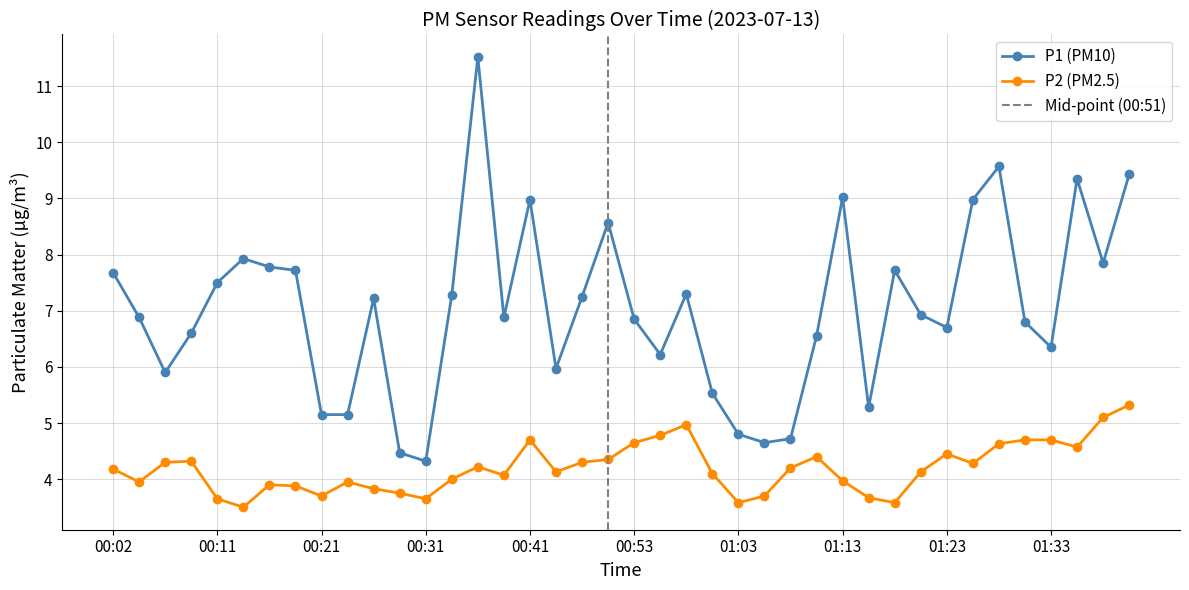

What is the difference between the highest and lowest values at 00:02?

3.5